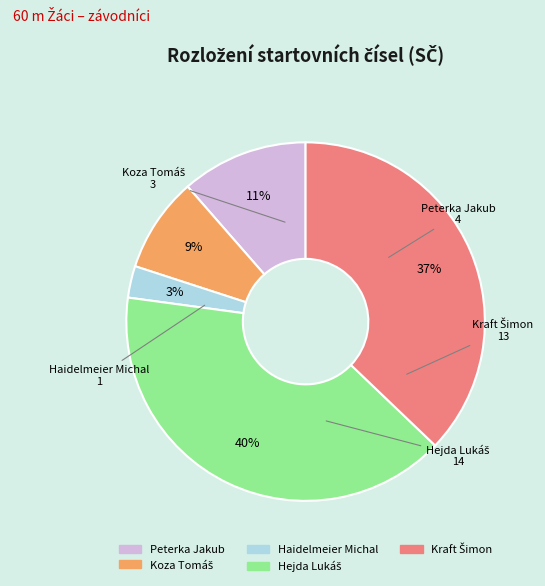

Is the sum of Haidelmeier Michal and Peterka Jakub greater than half?

No